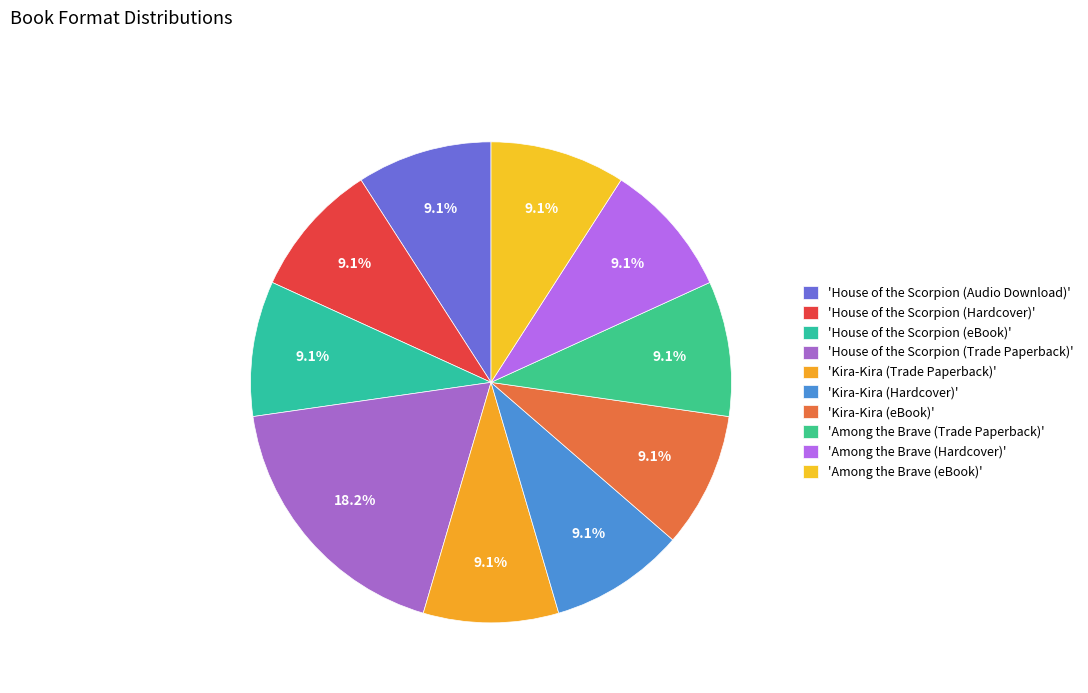

To the nearest percent, what is the average slice percentage?

10%